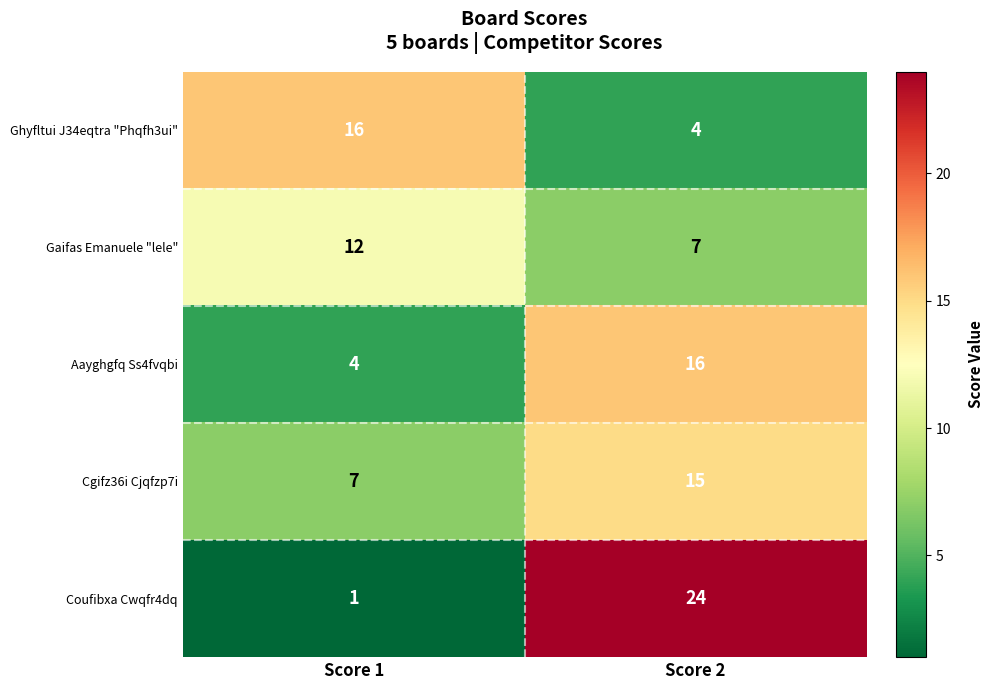

At which category does the chart reach its peak across all series?

Score 2